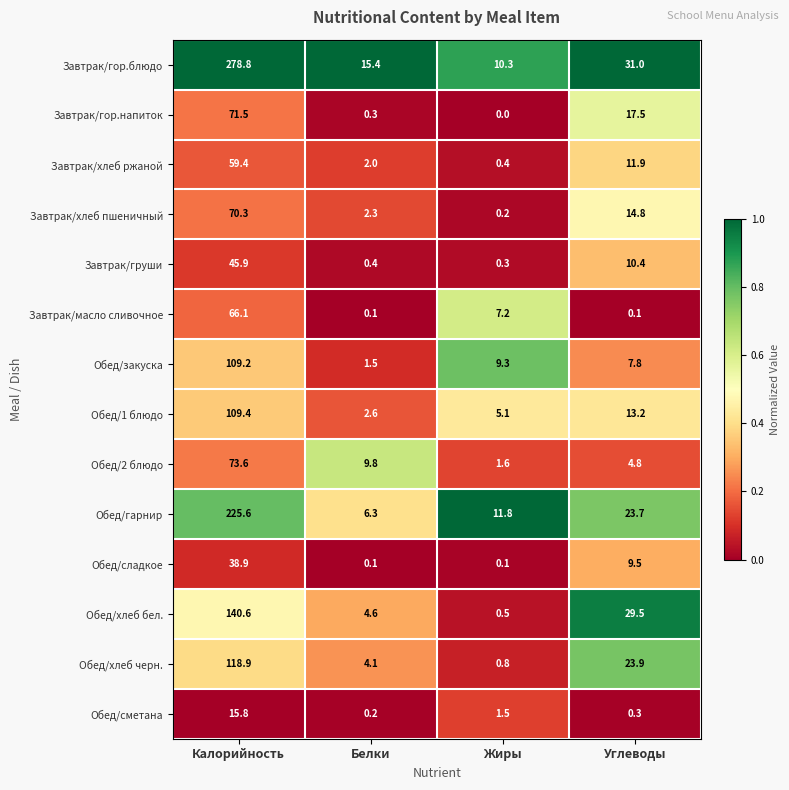

Where is Завтрак/хлеб ржаной nearest to the value 29?

Углеводы